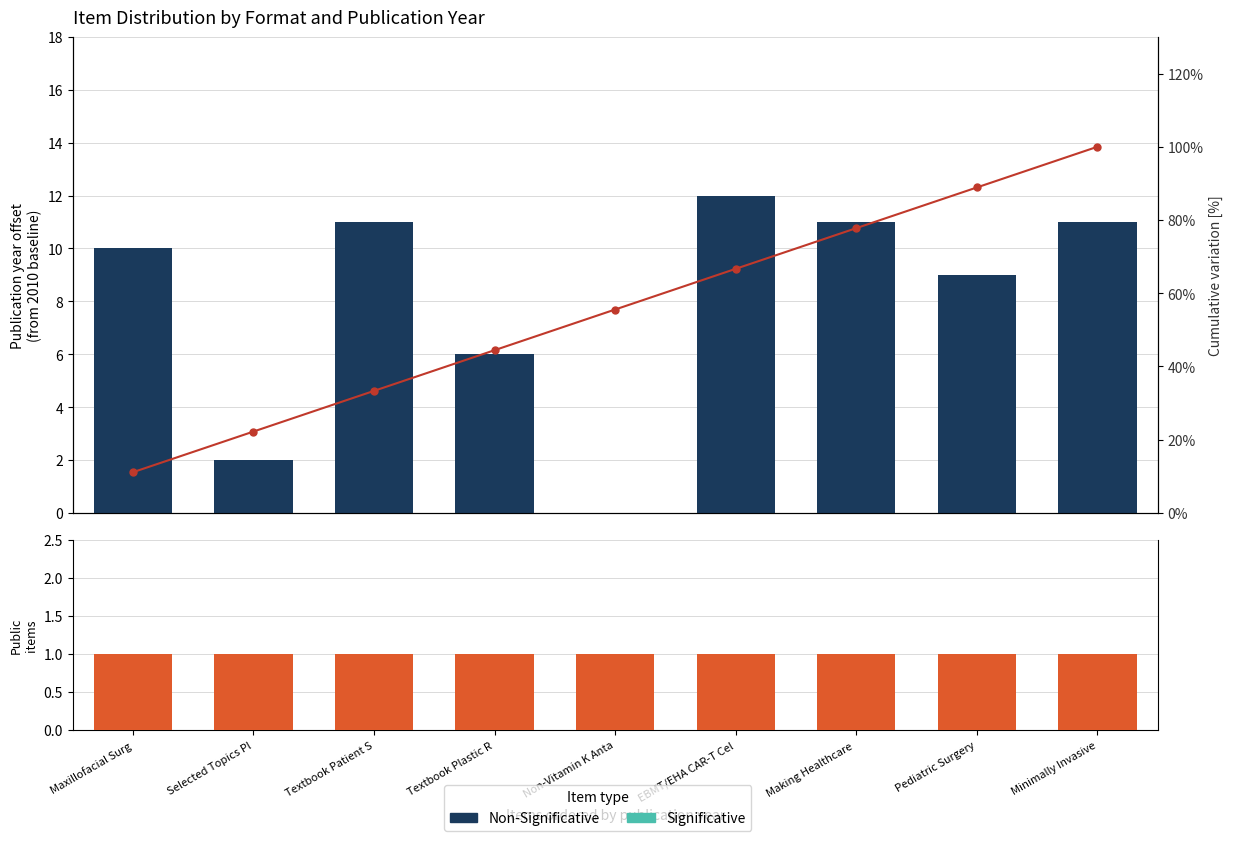

Which series has the widest spread of values?

Cumulative %